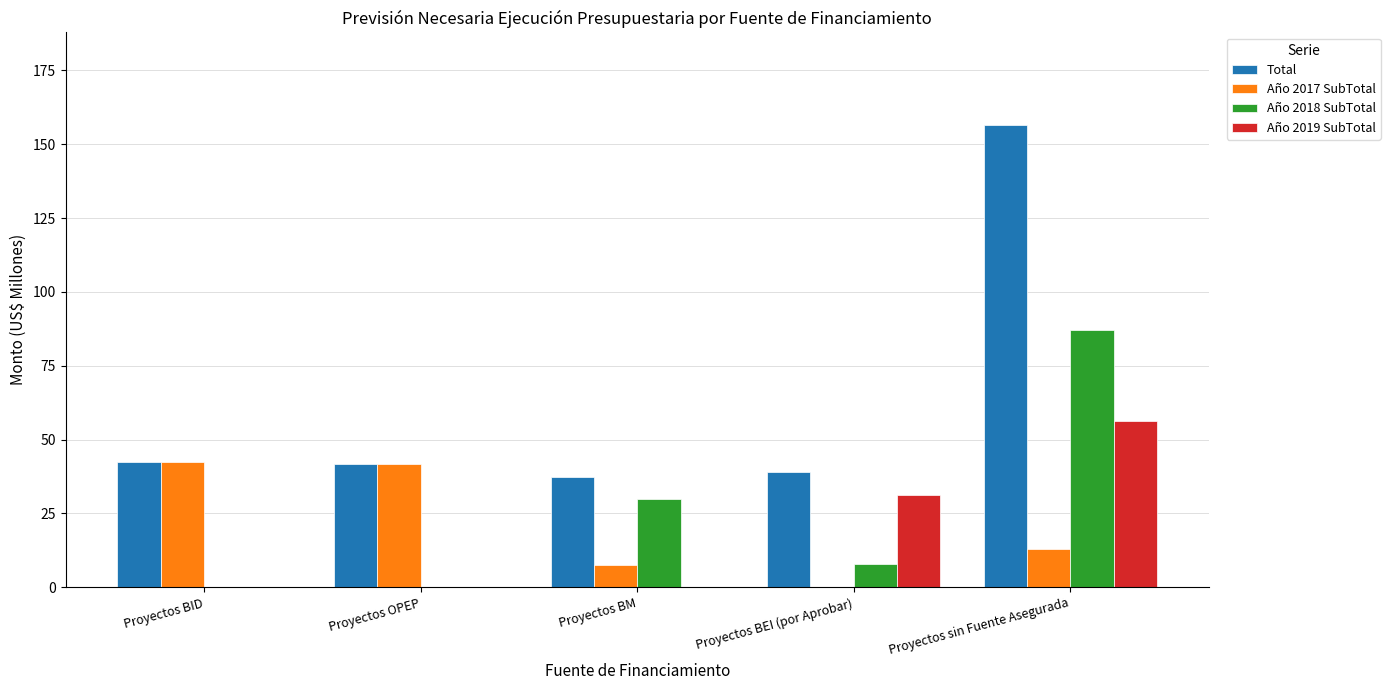

Between Proyectos BM and Proyectos BEI (por Aprobar), which series saw the biggest shift?

Año 2019 SubTotal